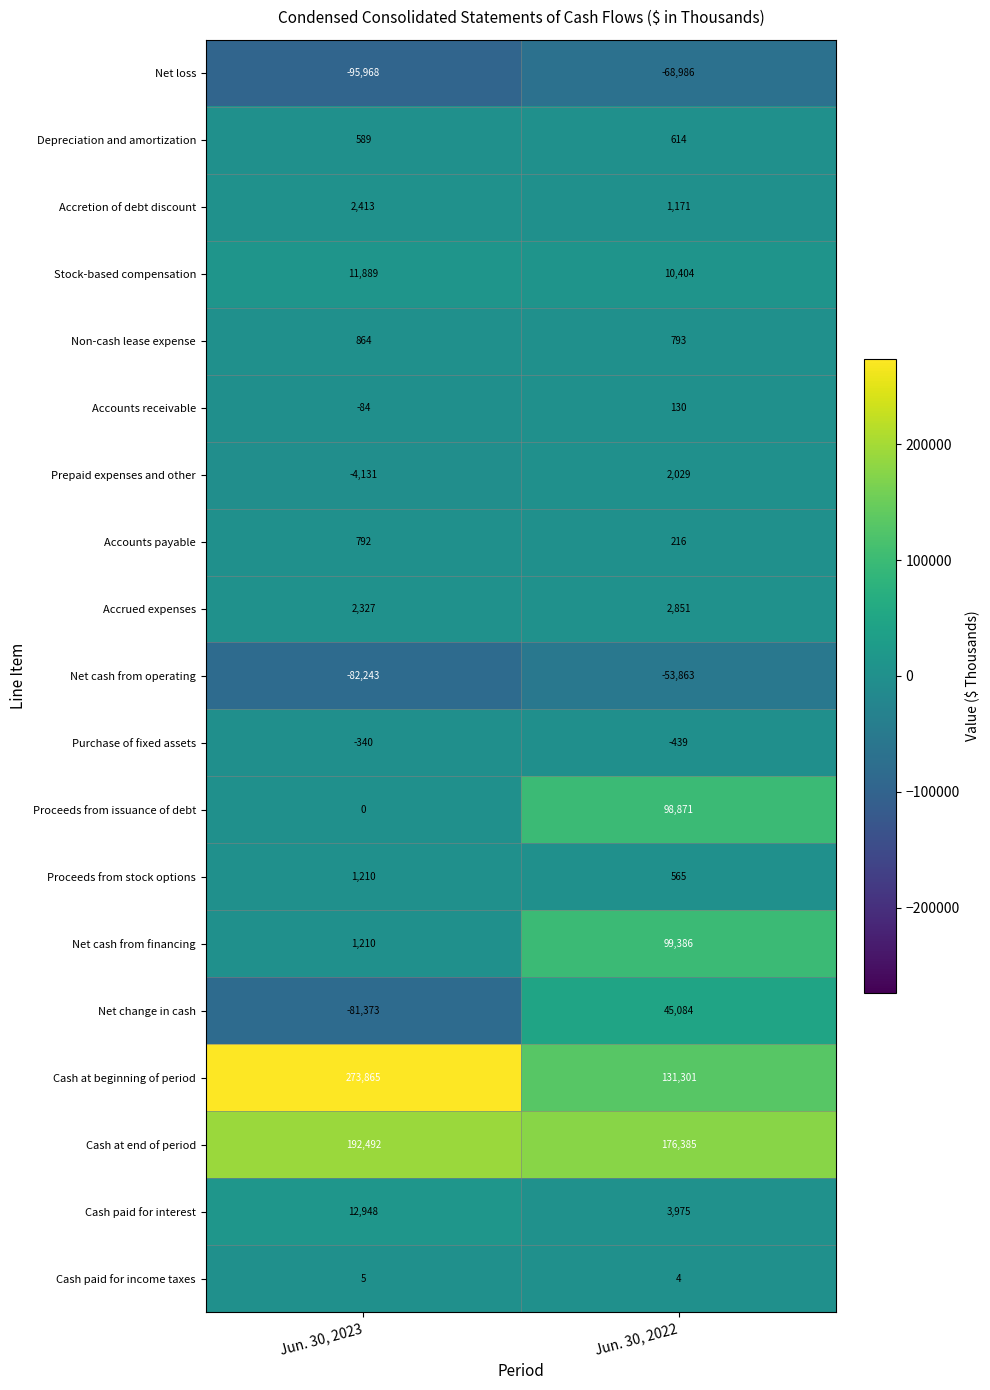

List the series in order of their peak value, lowest first.

Net loss, Net cash from operating, Purchase of fixed assets, Cash paid for income taxes, Accounts receivable, Depreciation and amortization, Accounts payable, Non-cash lease expense, Proceeds from stock options, Prepaid expenses and other, Accretion of debt discount, Accrued expenses, Stock-based compensation, Cash paid for interest, Net change in cash, Proceeds from issuance of debt, Net cash from financing, Cash at end of period, Cash at beginning of period